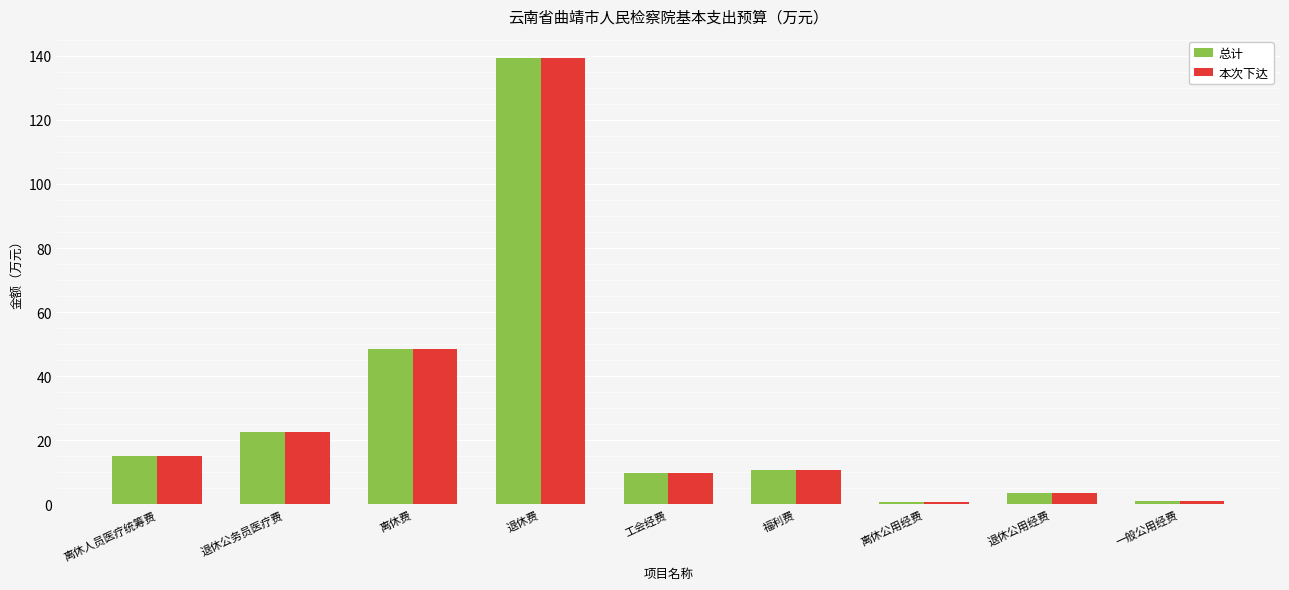

What value does the 本次下达 series have at 退休公务员医疗费?

22.5